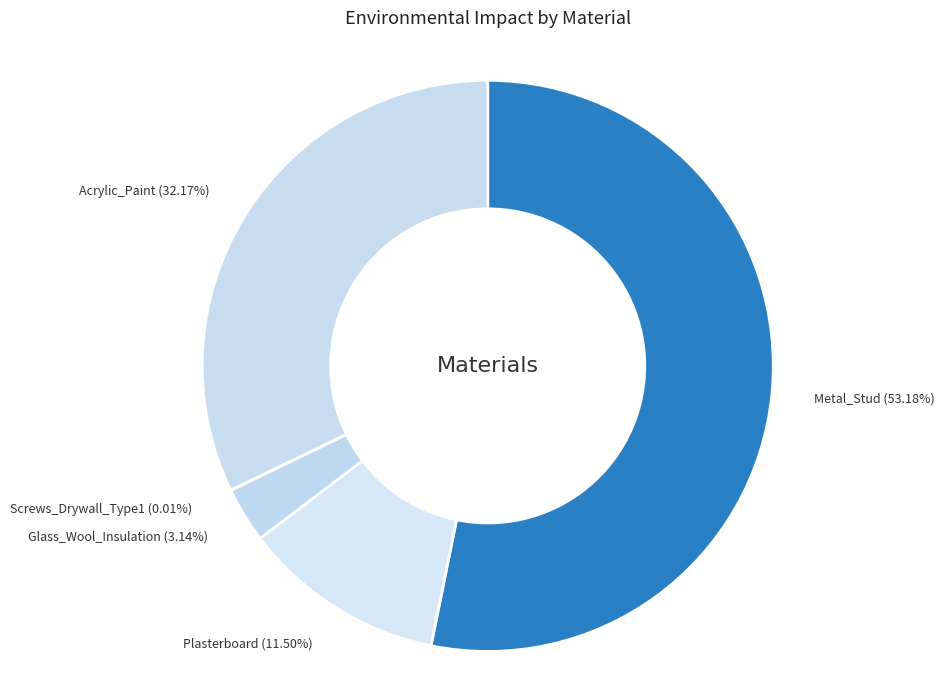

What is the ratio of the value at Plasterboard to the value at Metal_Stud?

0.2